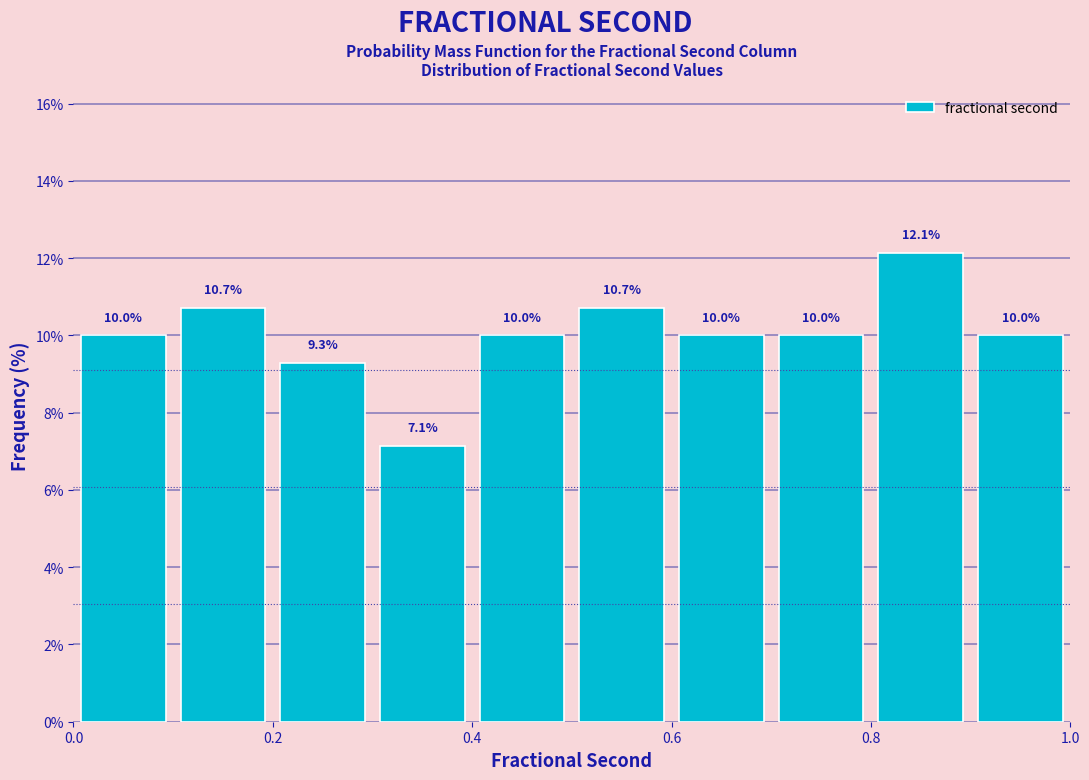

Reading left to right, transcribe this chart: for each bar, give the range it covers on the x-axis and its height.

0.0 to 0.1: 10.0
0.1 to 0.2: 10.7
0.2 to 0.3: 9.3
0.3 to 0.4: 7.1
0.4 to 0.5: 10.0
0.5 to 0.6: 10.7
0.6 to 0.7: 10.0
0.7 to 0.8: 10.0
0.8 to 0.9: 12.1
0.9 to 1.0: 10.0